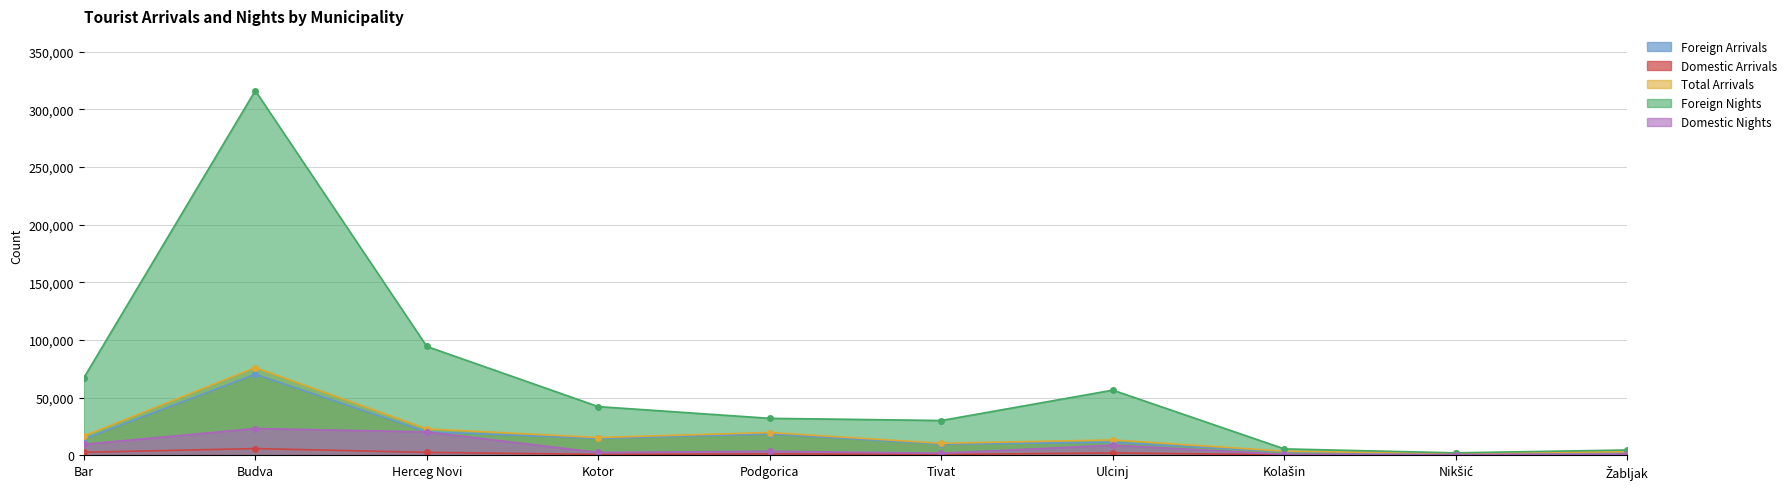

How many data points in Foreign Arrivals are less than 14076?

5